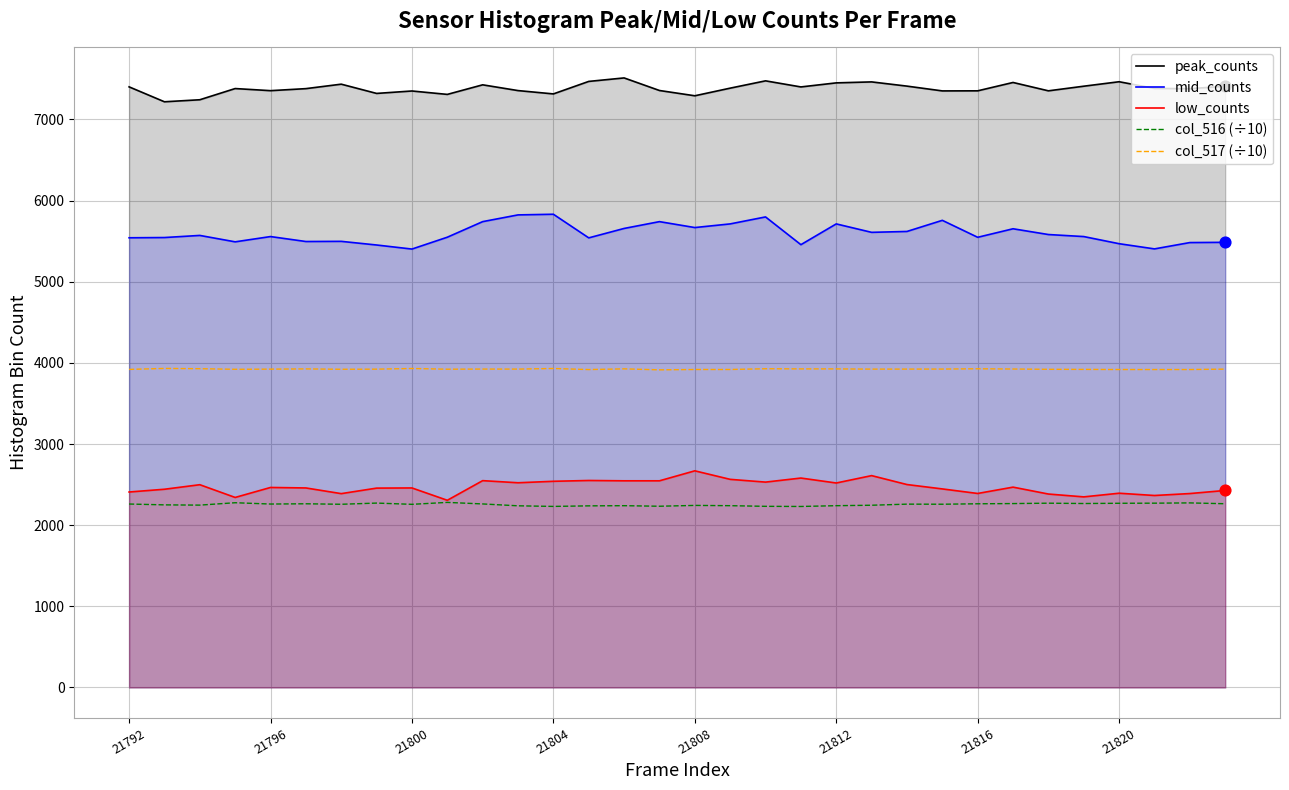

At which category is the sum across all series the highest?

18